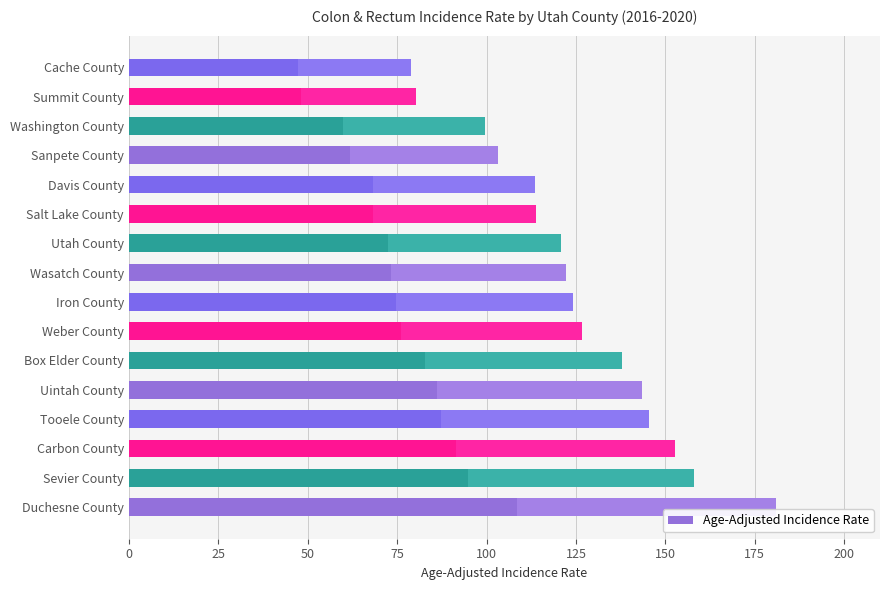

Count the number of data series in this chart.

1